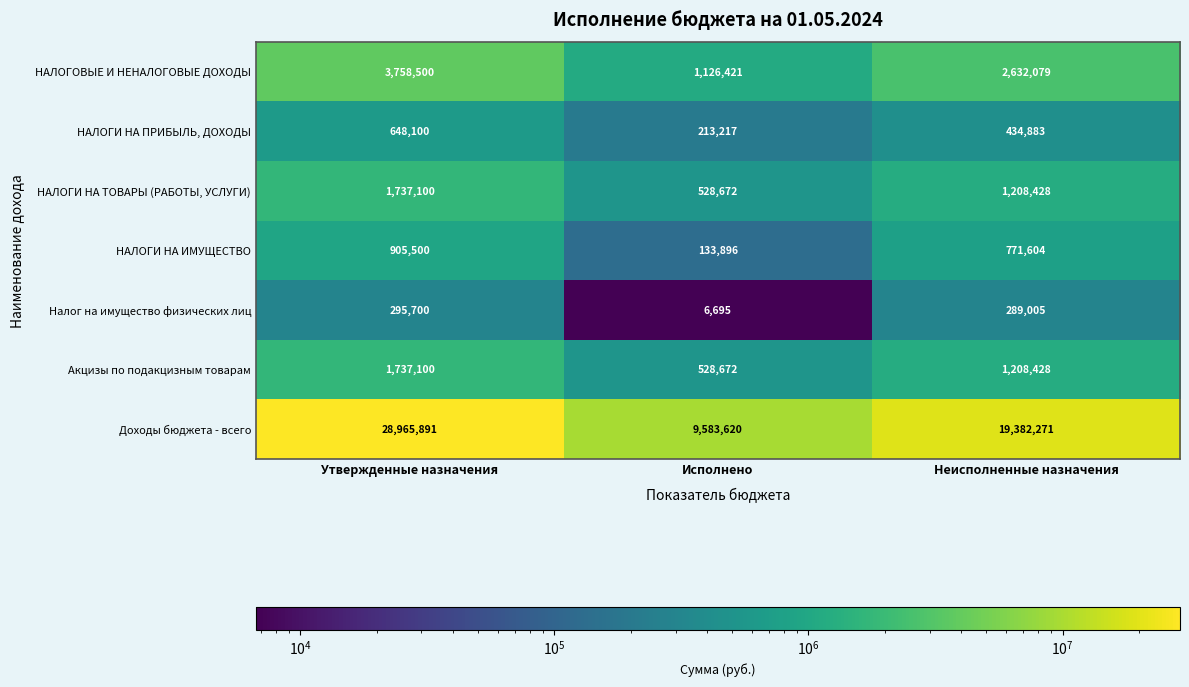

Which category has the lowest value across all series?

Исполнено